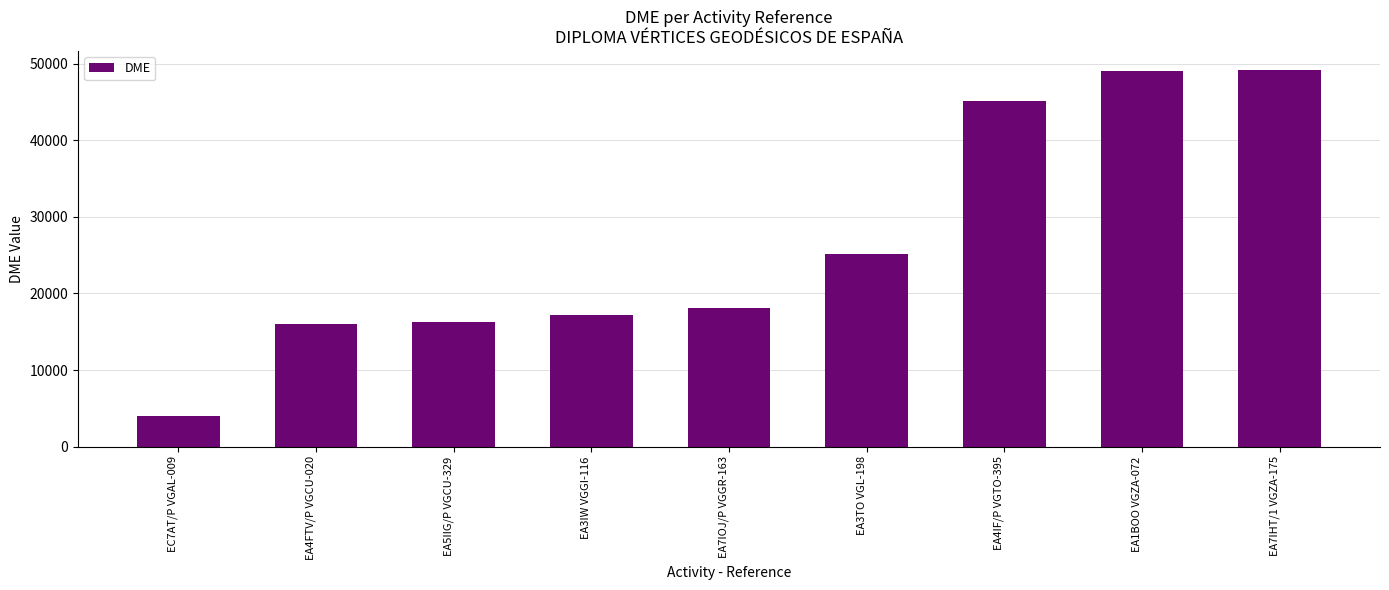

What is the label of the 5th bar from the right?

EA7IOJ/P VGGR-163